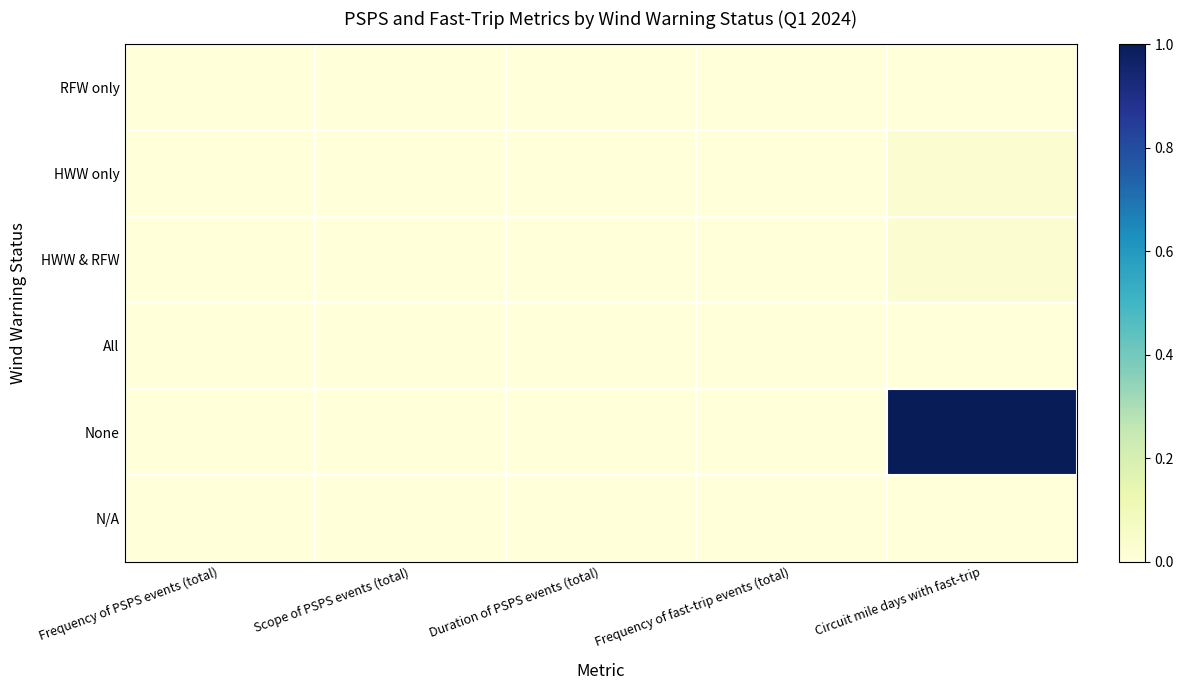

At Frequency of PSPS events (total), list the series in order from smallest to largest.

RFW only, HWW only, HWW & RFW, All, None, N/A